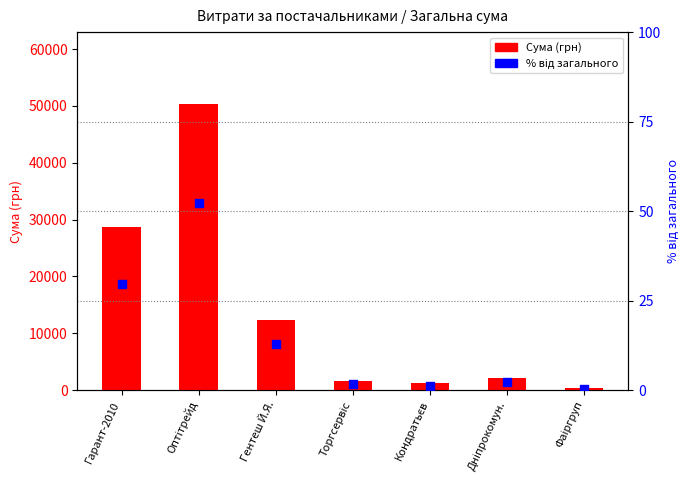

Is the value of % від загального at Торгсервіс greater than the value of Сума (грн) at Торгсервіс?

No